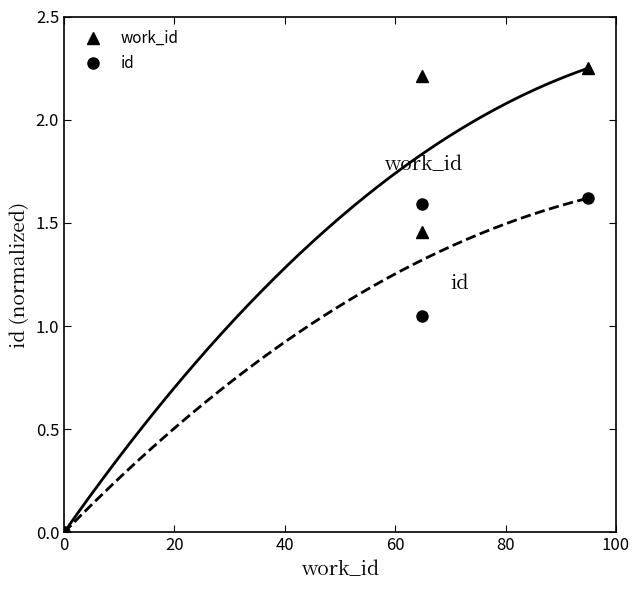

Between 0 and 20, which series saw the biggest shift?

work_id